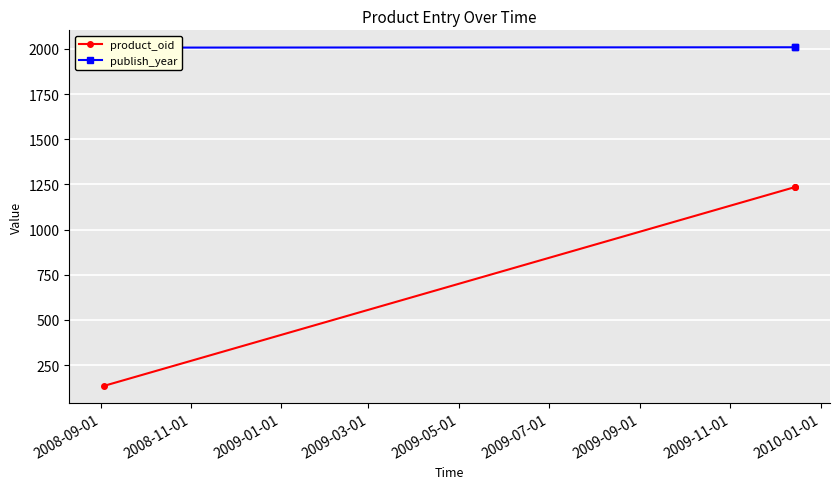

How many lines are shown in the chart?

2